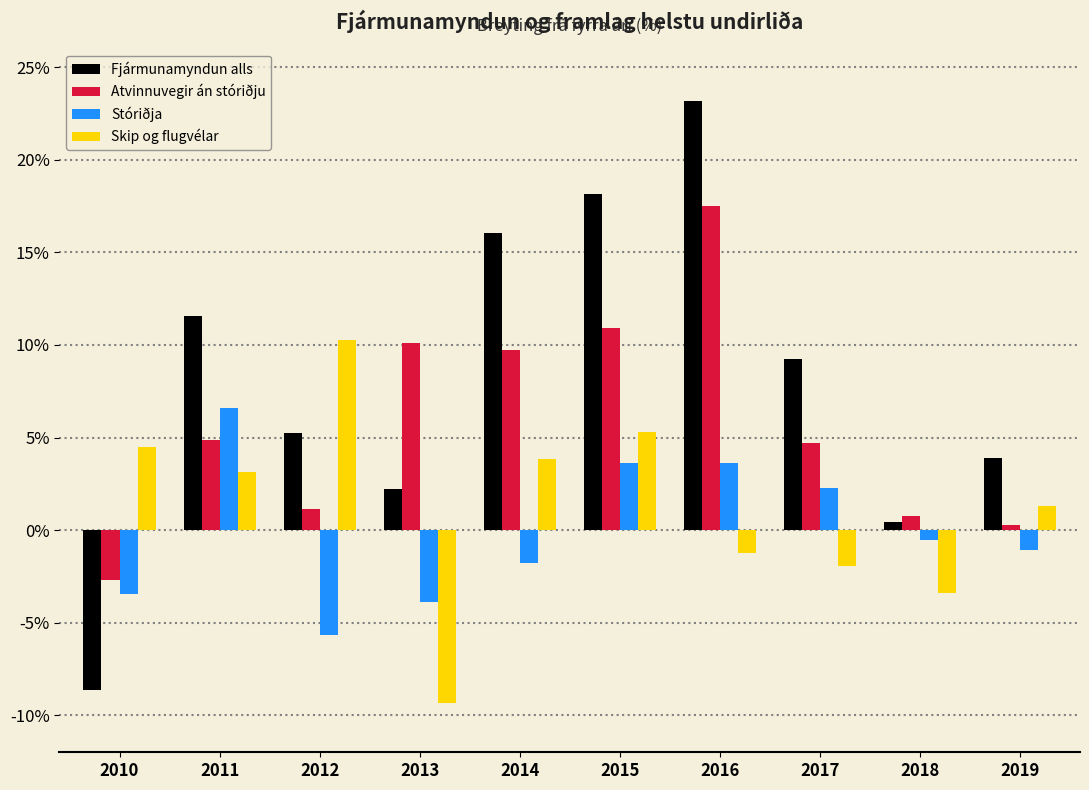

Is it true that Stóriðja equals 2.4 at 2015?

False